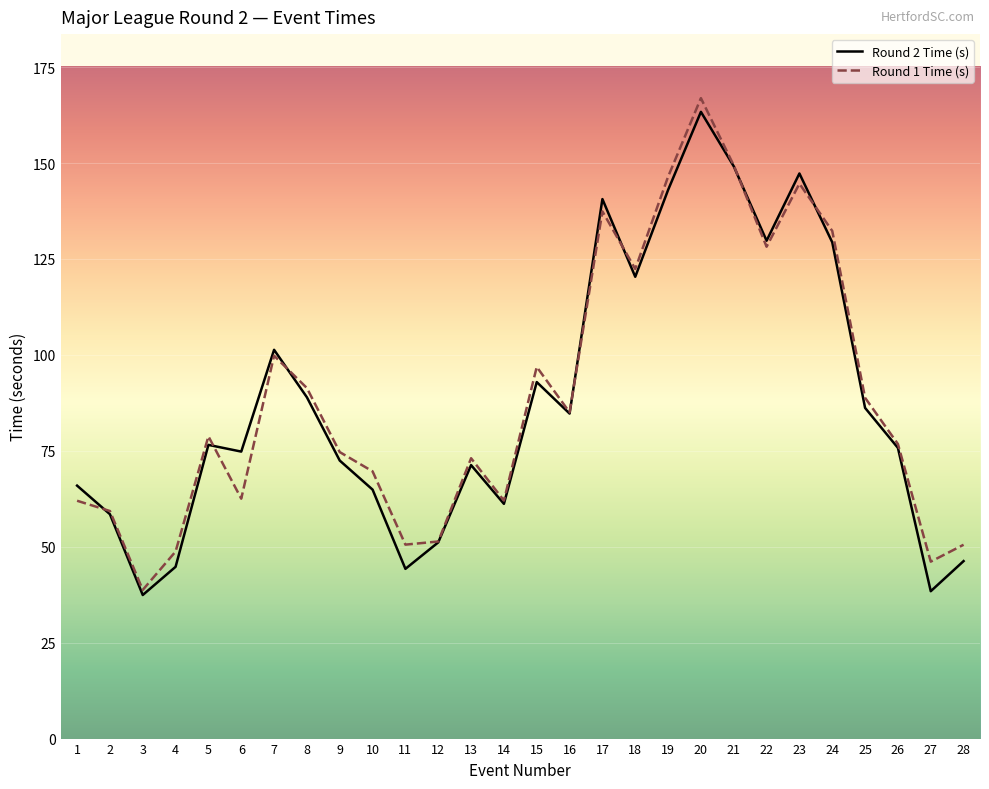

At how many categories does at least one series exceed 137?

5